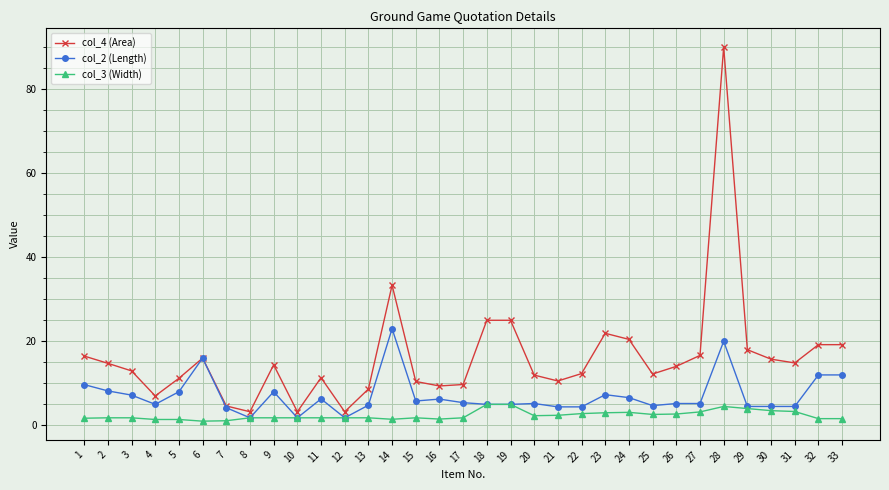

Rank the series by their average value, from lowest to highest.

col_3 (Width), col_2 (Length), col_4 (Area)